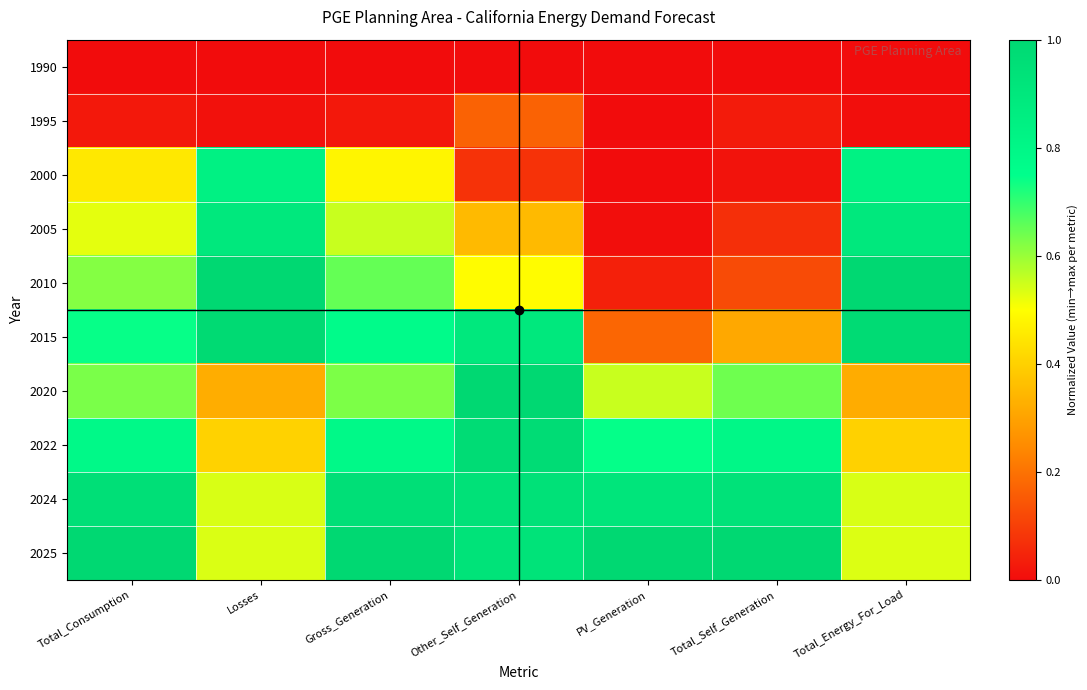

Rank the series at Other_Self_Generation from lowest to highest value.

1990, 2000, 1995, 2005, 2010, 2015, 2025, 2024, 2022, 2020